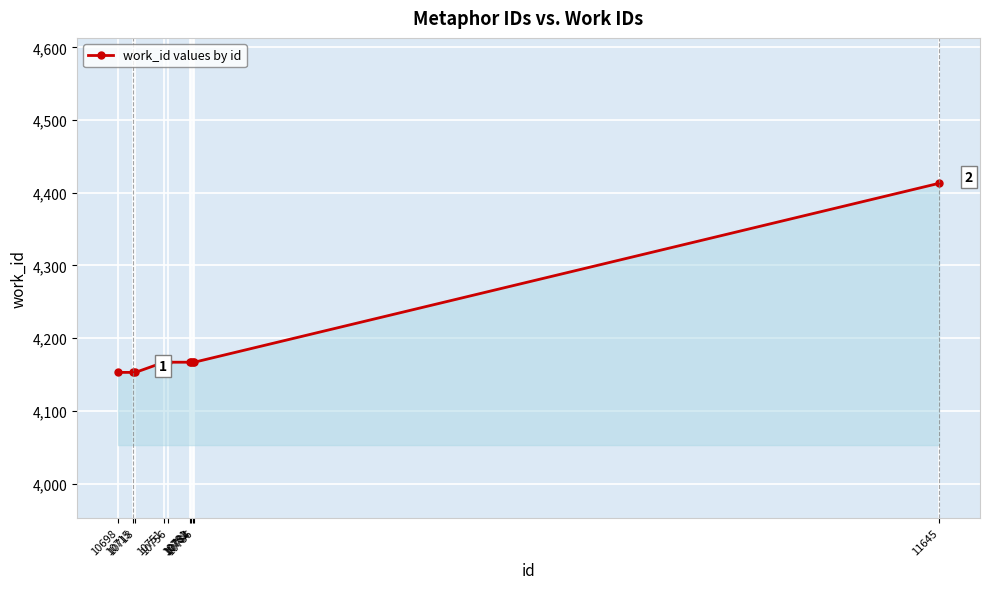

How many lines are shown in the chart?

1